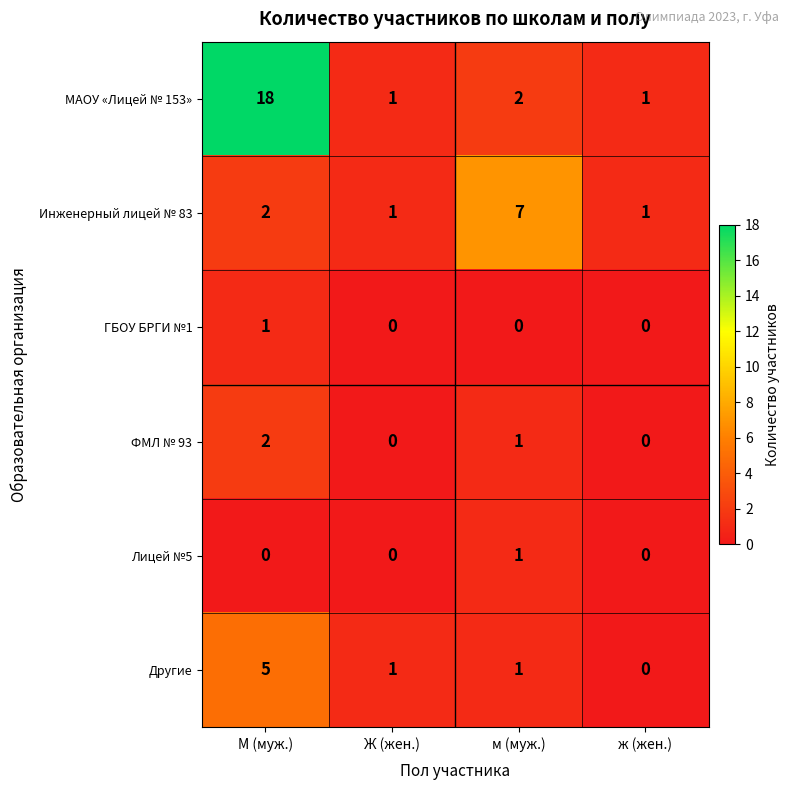

What is the sum of all МАОУ «Лицей № 153» values?

22